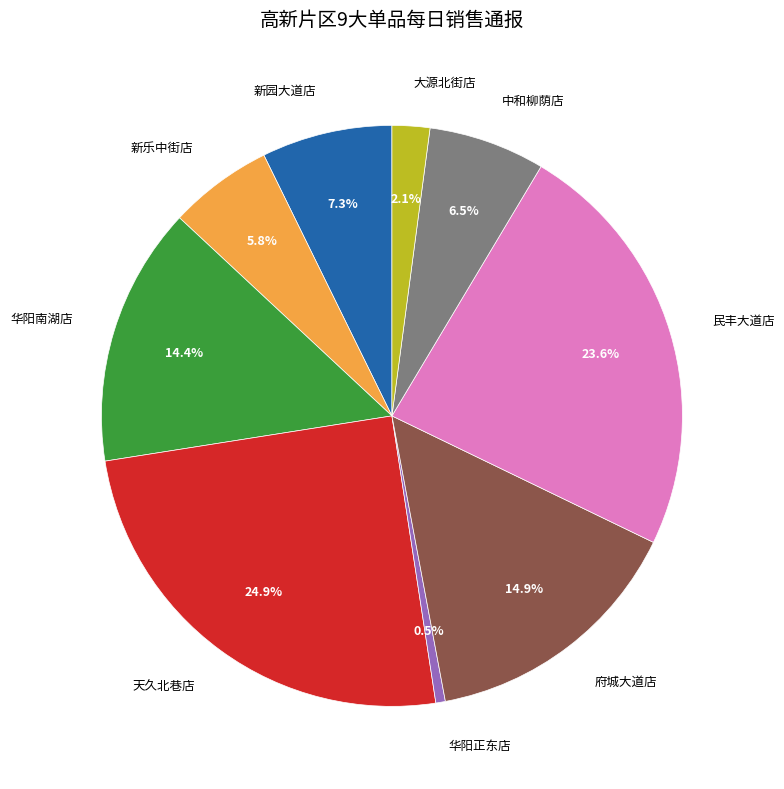

What percentage do 民丰大道店 and 天久北巷店 together represent?

48.5%